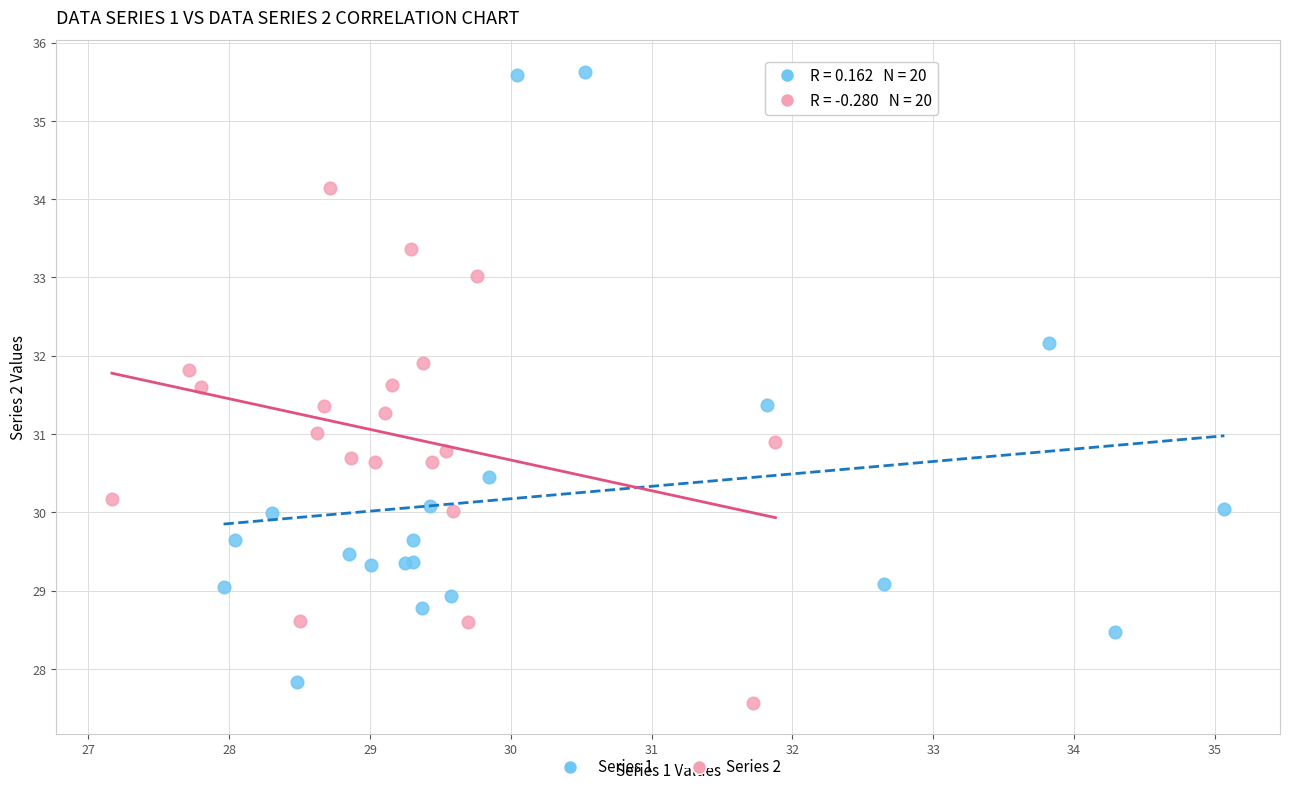

What are all the series names shown in the legend?

Series 1, Series 2